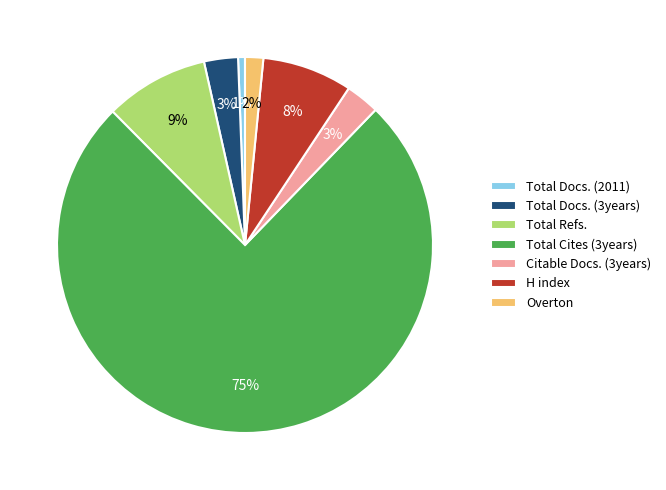

Between Overton and Total Docs. (3years), which is larger?

Total Docs. (3years)